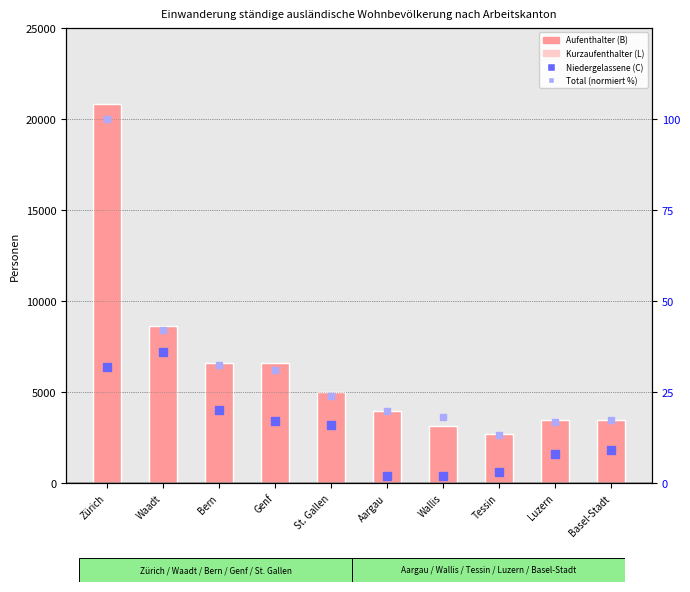

At which category is the sum across all series the highest?

Zürich